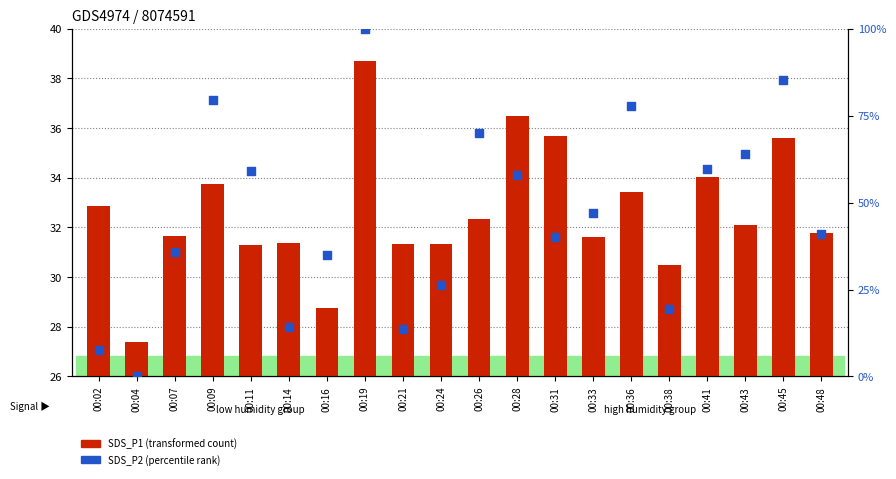

Which series has the widest spread of Y values?

SDS_P2